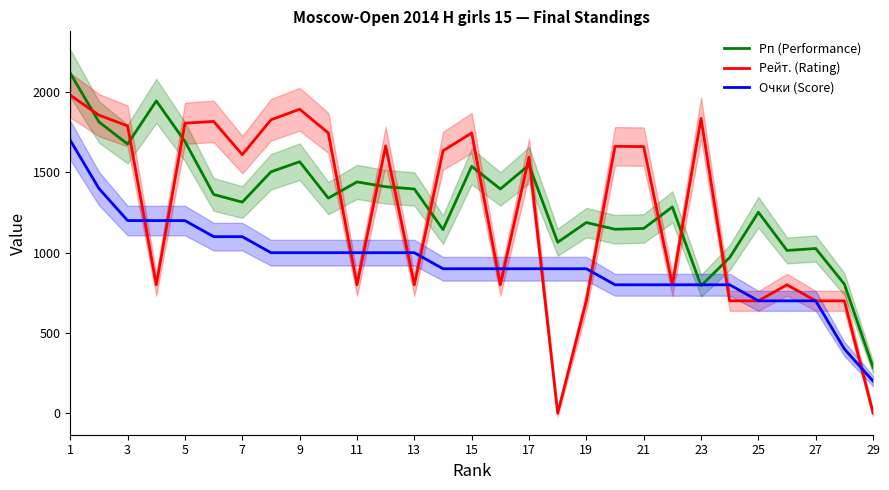

Which series has the largest total across all categories?

Рп (Performance)